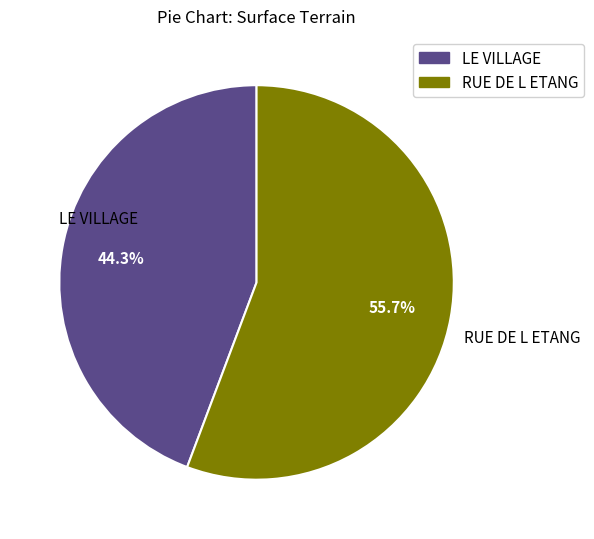

Which slice represents more than half of the pie?

RUE DE L ETANG